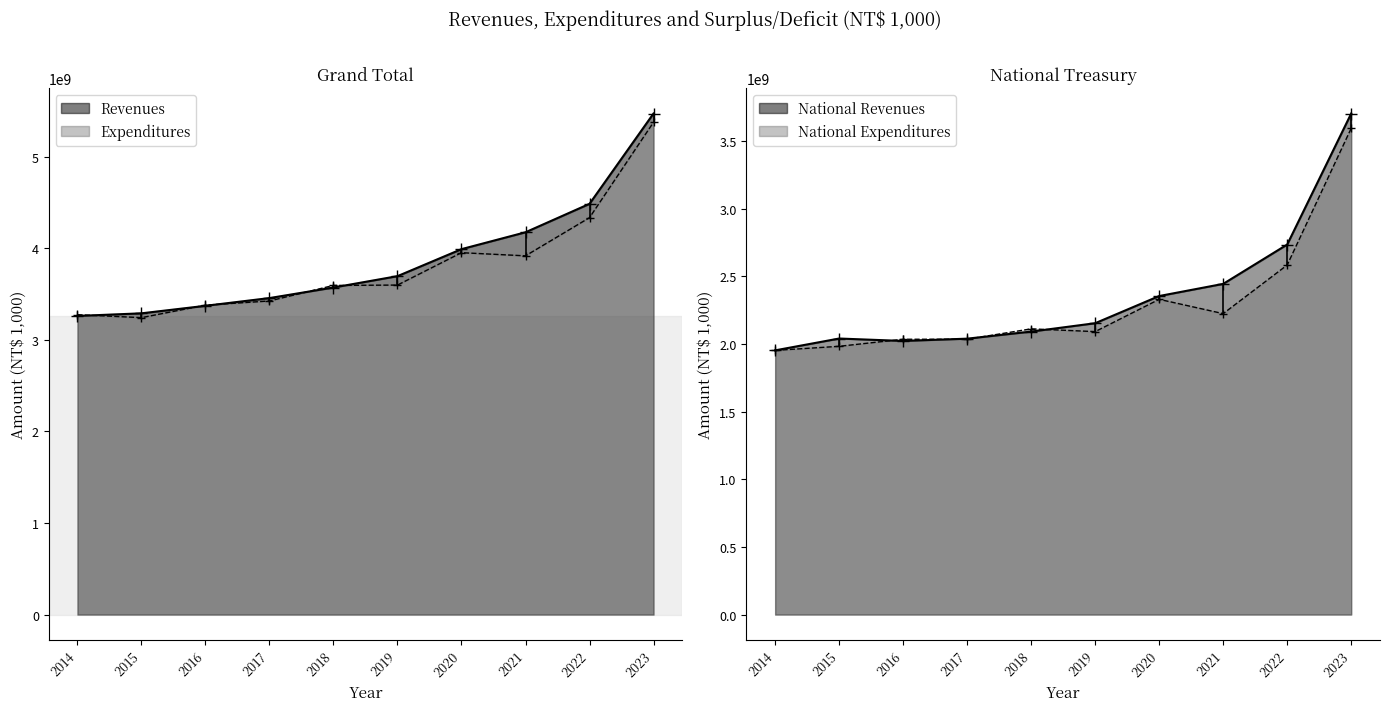

Which series changed the most between 2018 and 2020?

Revenues